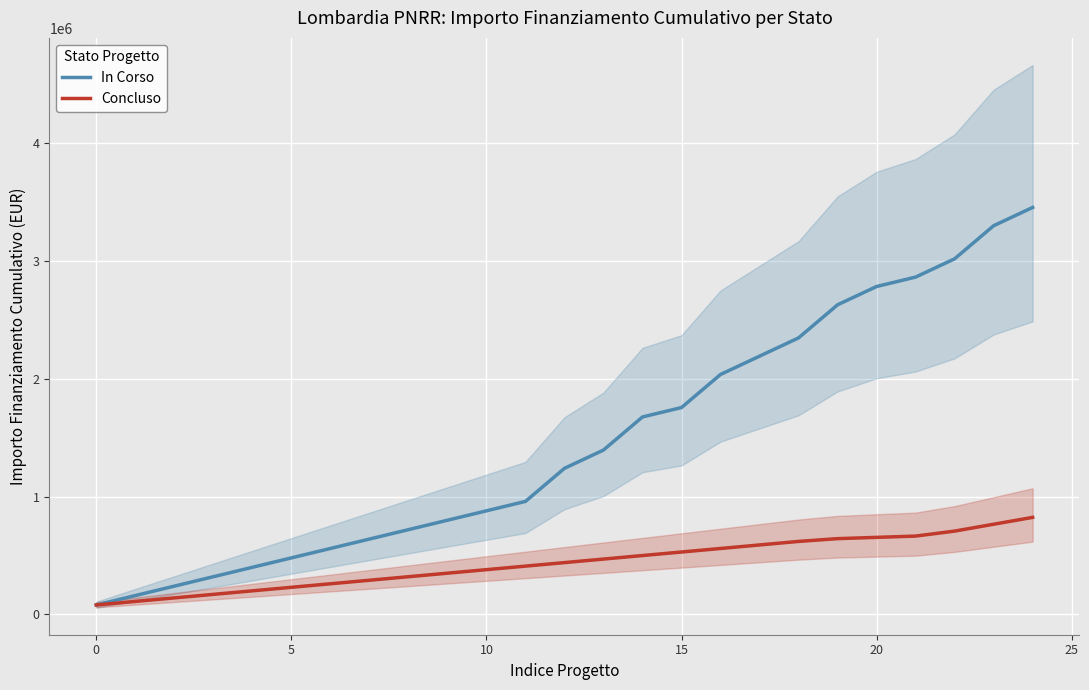

At which category is the sum across all series the highest?

24